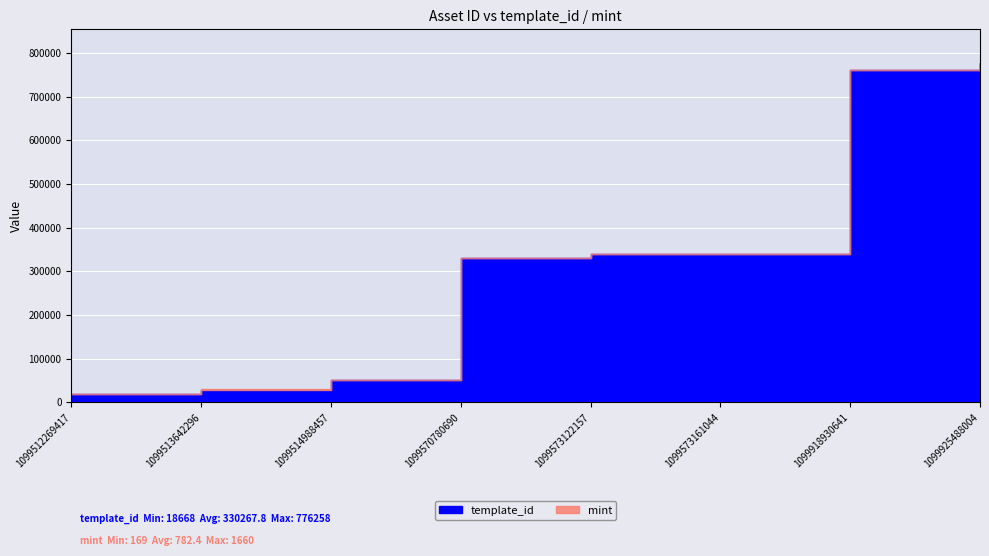

Which has a higher value, 1099925488004 or 1099512269417?

1099925488004